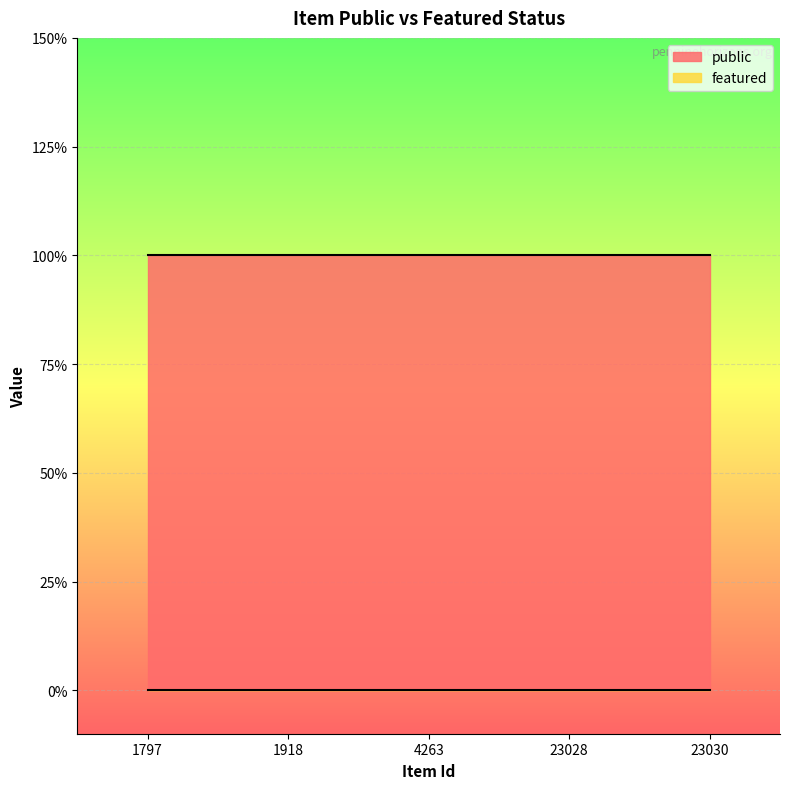

At how many categories does at least one series exceed 0?

5